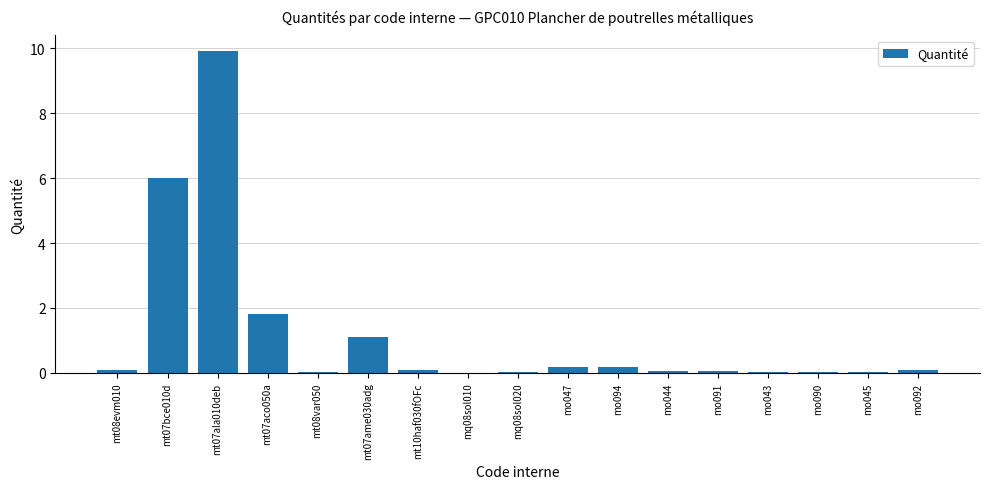

What is the sum of all values?

19.7